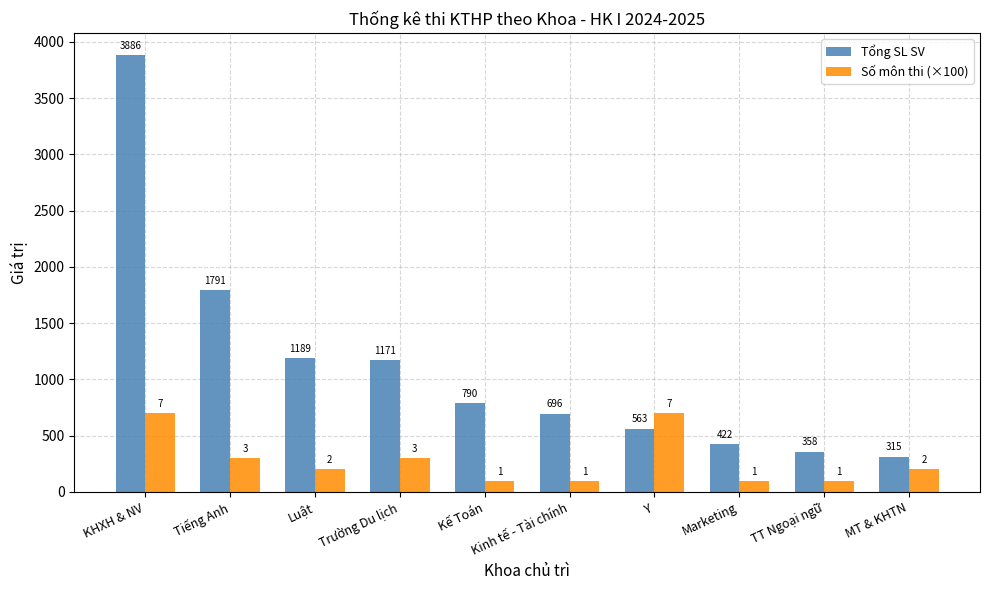

The Tổng SL SV series shows 6465 at KHXH & NV. True or false?

False